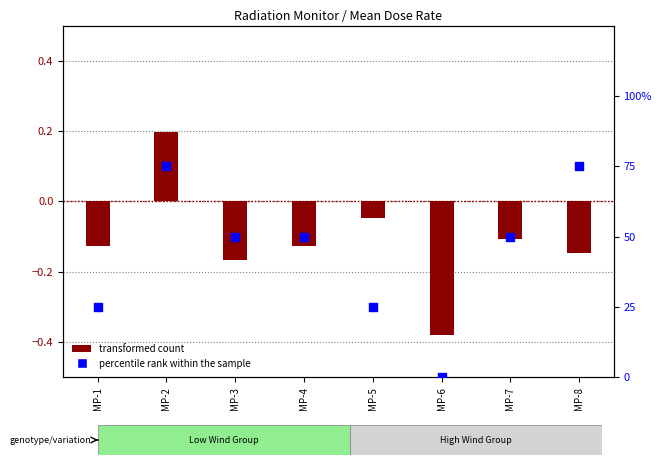

At how many categories does at least one series exceed 14?

7